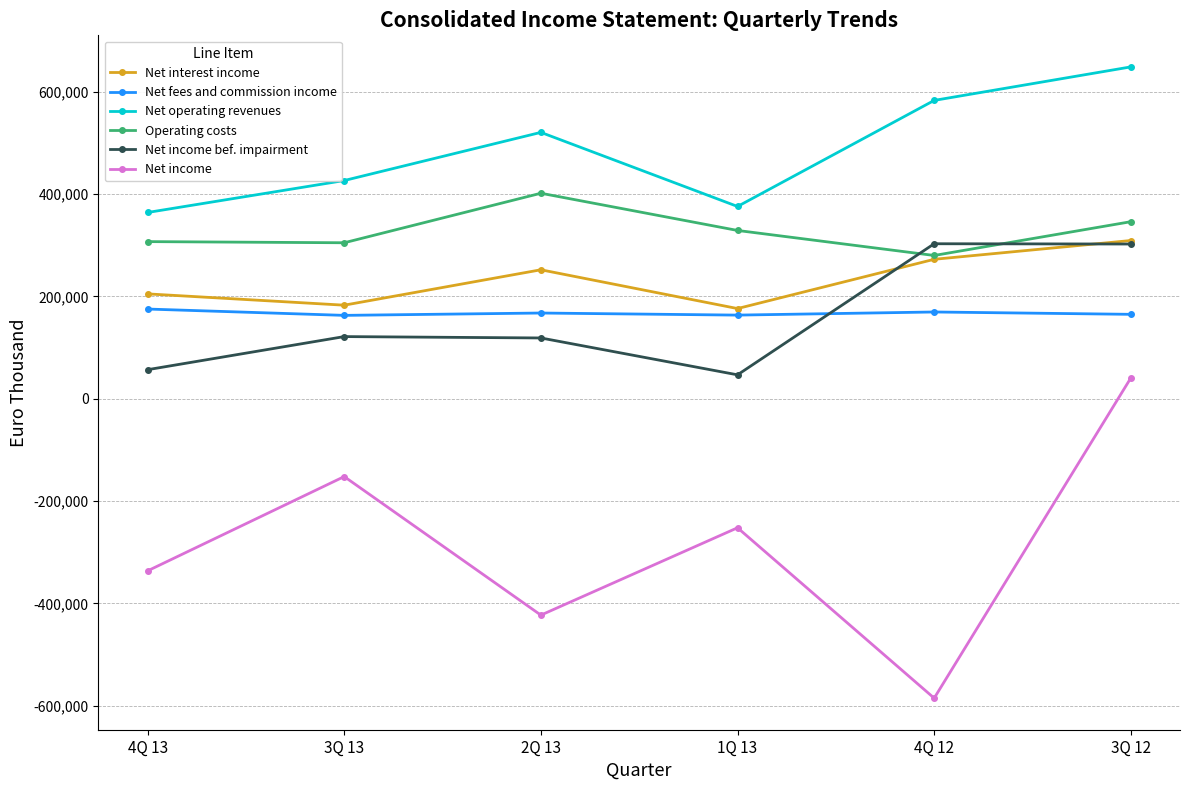

The Net fees and commission income series shows 169717 at 4Q 12. True or false?

True